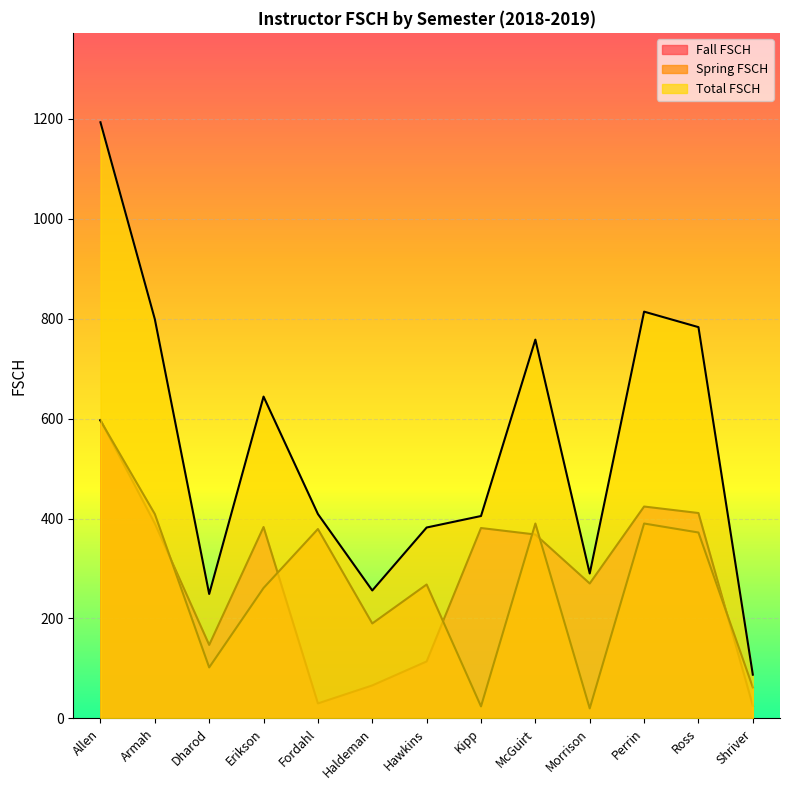

Which series has the largest range (max minus min)?

Total FSCH